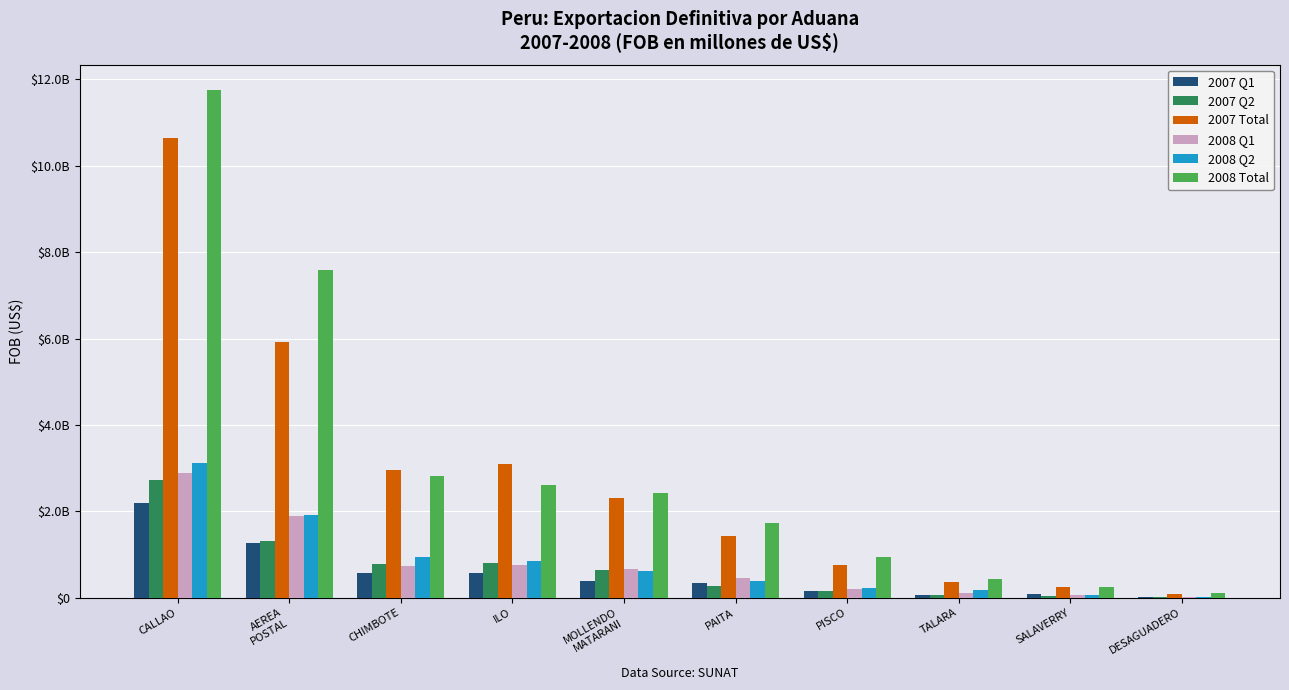

Reading right to left, what are all the values shown in this chart?

2007 Q1: DESAGUADERO=18225496.3	SALAVERRY=85891118.5	TALARA=65194122.2	PISCO=148037784.3	PAITA=337844954.2	MOLLENDO
MATARANI=395947551.0	ILO=584251871.8	CHIMBOTE=577942254.2	AEREA
POSTAL=1274791683.6	CALLAO=2203770008.7
2007 Q2: DESAGUADERO=19820353.0	SALAVERRY=40528558.4	TALARA=72573045.3	PISCO=164611377.4	PAITA=282268865.1	MOLLENDO
MATARANI=631713022.6	ILO=803802001.8	CHIMBOTE=792129311.0	AEREA
POSTAL=1302313603.7	CALLAO=2719645720.6
2007 Total: DESAGUADERO=82528819.3	SALAVERRY=243207973.4	TALARA=370318571.2	PISCO=761282928.1	PAITA=1441005599.3	MOLLENDO
MATARANI=2320681022.2	ILO=3106139216.1	CHIMBOTE=2968854422.8	AEREA
POSTAL=5911064500.7	CALLAO=10647453958.7
2008 Q1: DESAGUADERO=23420846.0	SALAVERRY=72245034.0	TALARA=112820625.2	PISCO=197752710.1	PAITA=452488085.3	MOLLENDO
MATARANI=671127457.7	ILO=754910362.2	CHIMBOTE=729602719.9	AEREA
POSTAL=1888539947.5	CALLAO=2891944030.8
2008 Q2: DESAGUADERO=29040445.6	SALAVERRY=52859886.7	TALARA=180805919.4	PISCO=235957249.7	PAITA=388892778.8	MOLLENDO
MATARANI=617427876.1	ILO=840960059.9	CHIMBOTE=949179084.0	AEREA
POSTAL=1915410891.5	CALLAO=3108069344.1
2008 Total: DESAGUADERO=115158791.2	SALAVERRY=251180186.7	TALARA=441187265.0	PISCO=938023516.7	PAITA=1727835935.8	MOLLENDO
MATARANI=2418353720.2	ILO=2616506072.6	CHIMBOTE=2824471260.4	AEREA
POSTAL=7579381853.4	CALLAO=11751320353.3